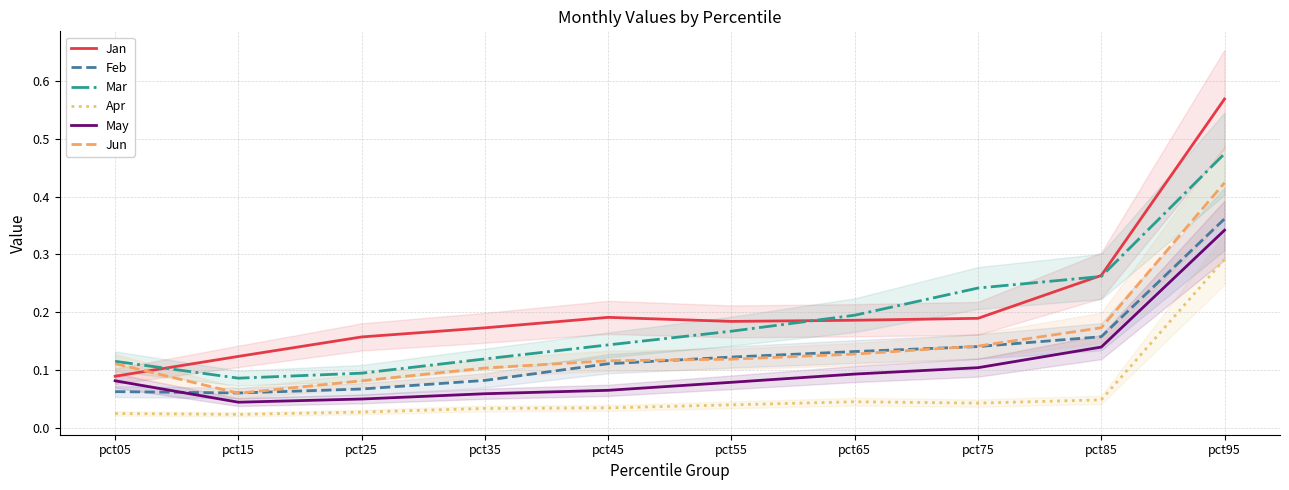

Reading left to right, what are all the values shown in this chart?

Jan: 0.1	0.1	0.2	0.2	0.2	0.2	0.2	0.2	0.3	0.6
Feb: 0.1	0.1	0.1	0.1	0.1	0.1	0.1	0.1	0.2	0.4
Mar: 0.1	0.1	0.1	0.1	0.1	0.2	0.2	0.2	0.3	0.5
Apr: 0.0	0.0	0.0	0.0	0.0	0.0	0.0	0.0	0.0	0.3
May: 0.1	0.0	0.0	0.1	0.1	0.1	0.1	0.1	0.1	0.3
Jun: 0.1	0.1	0.1	0.1	0.1	0.1	0.1	0.1	0.2	0.4